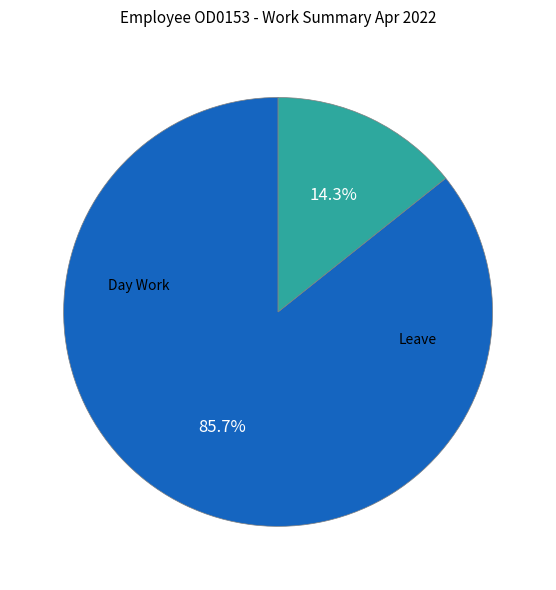

Is there any slice that represents more than half of the pie?

Yes